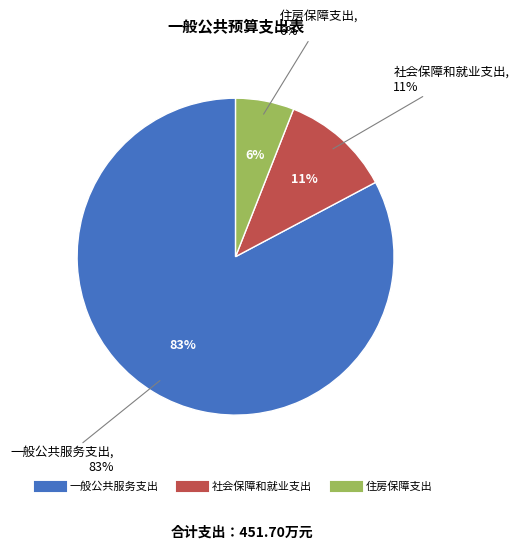

True or false: 一般公共服务支出 accounts for 83% of the total.

True